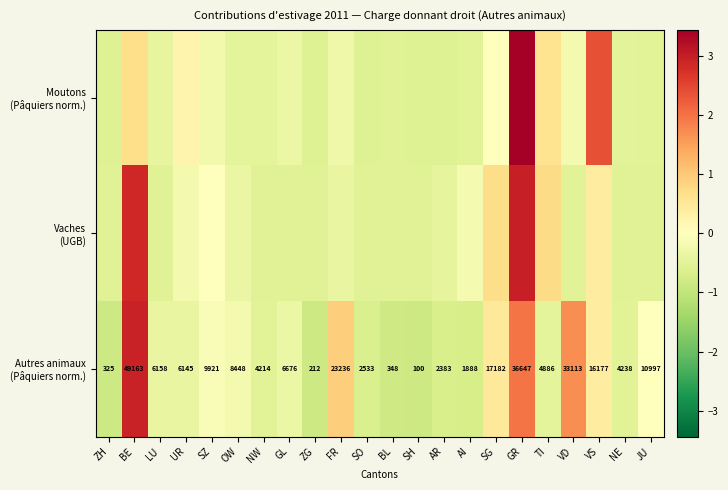

At how many categories does at least one series exceed 1?

4